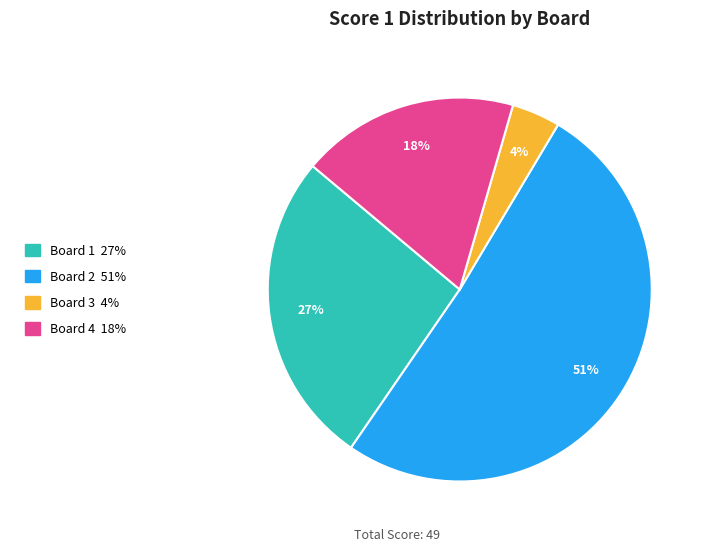

Approximately how many times larger is the value at Board 4 compared to Board 3?

4.5